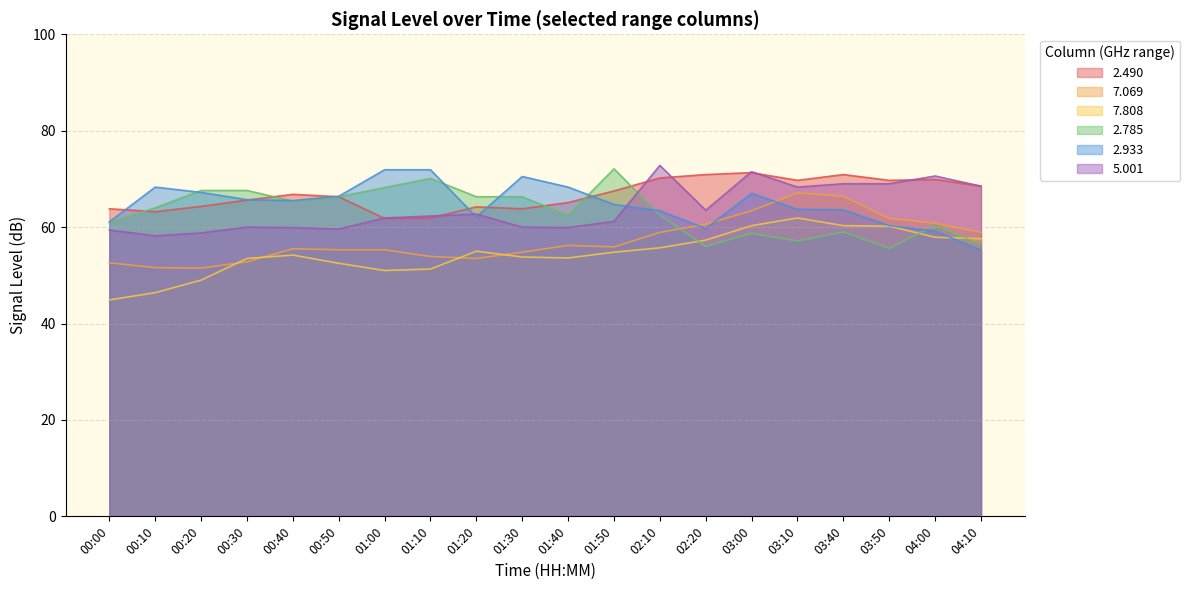

In 7.069, how many points are higher than both neighbors (excluding endpoints)?

3